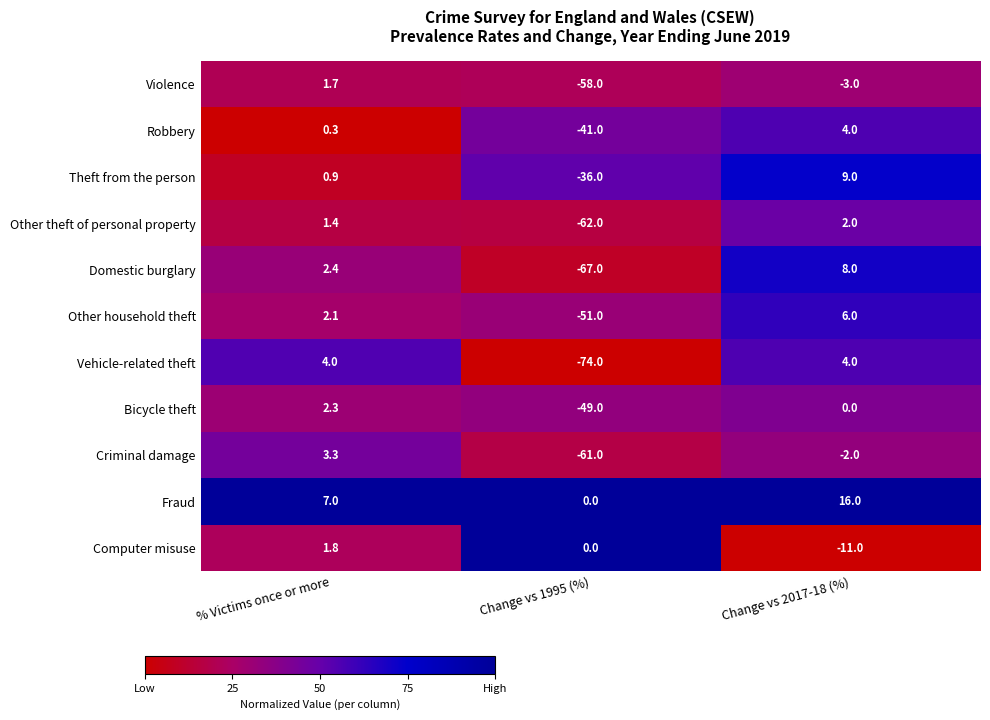

Is the value of Bicycle theft at Change vs 1995 (%) greater than the value of Computer misuse at Change vs 1995 (%)?

No